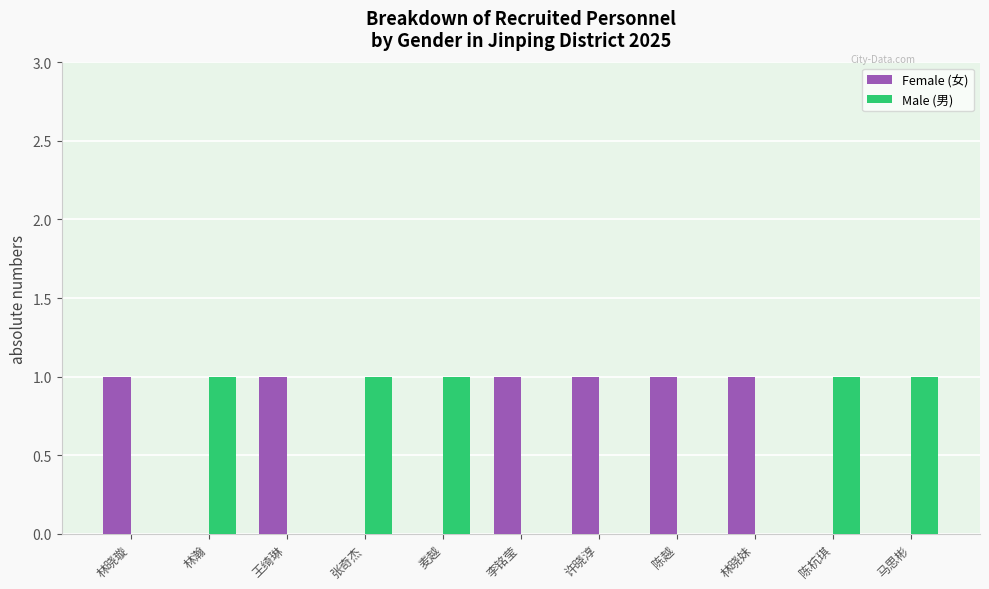

True or false: Female (女) has a value of 1 at 林晓妹.

True